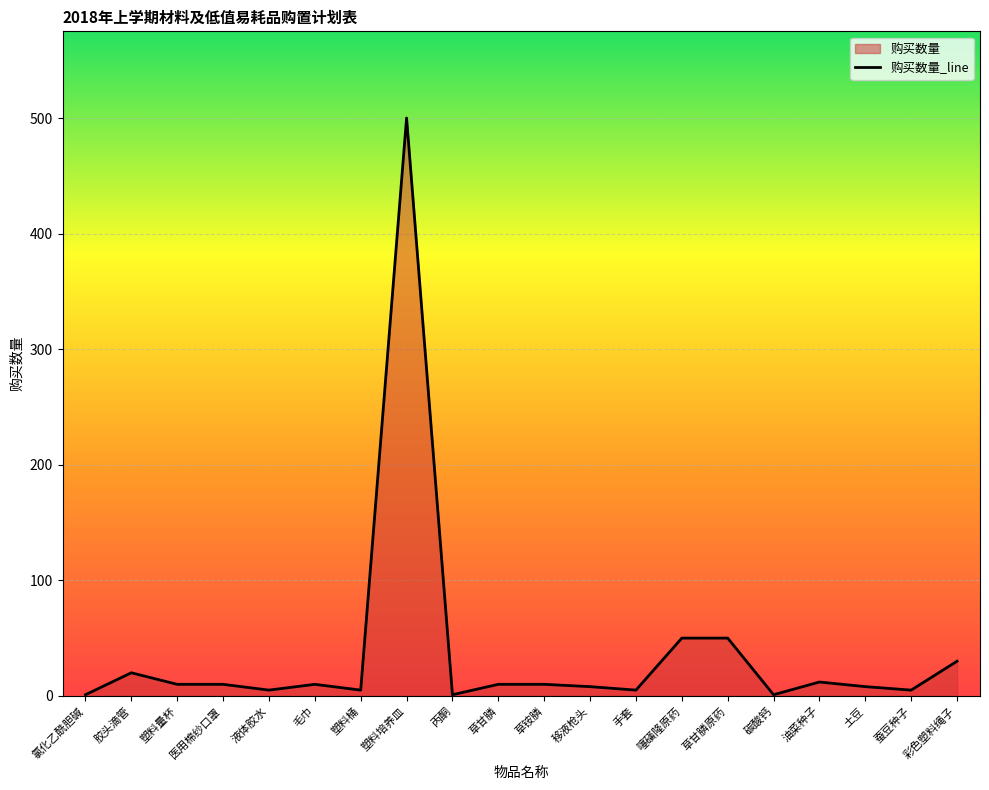

What is the smallest value displayed?

1